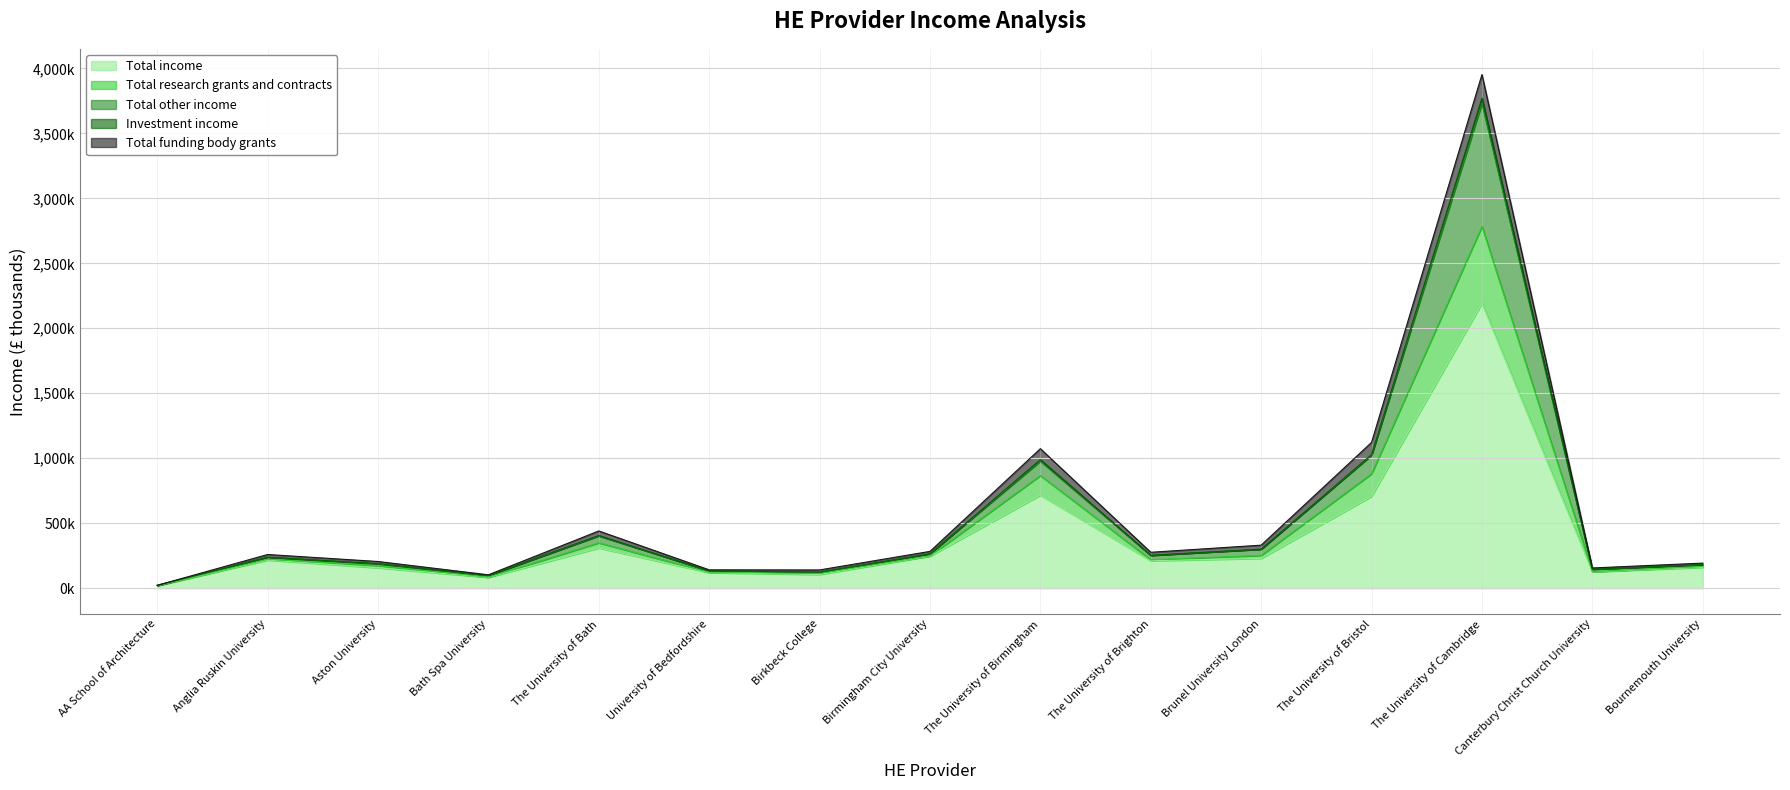

Does the chart display data point markers on the line(s)?

No